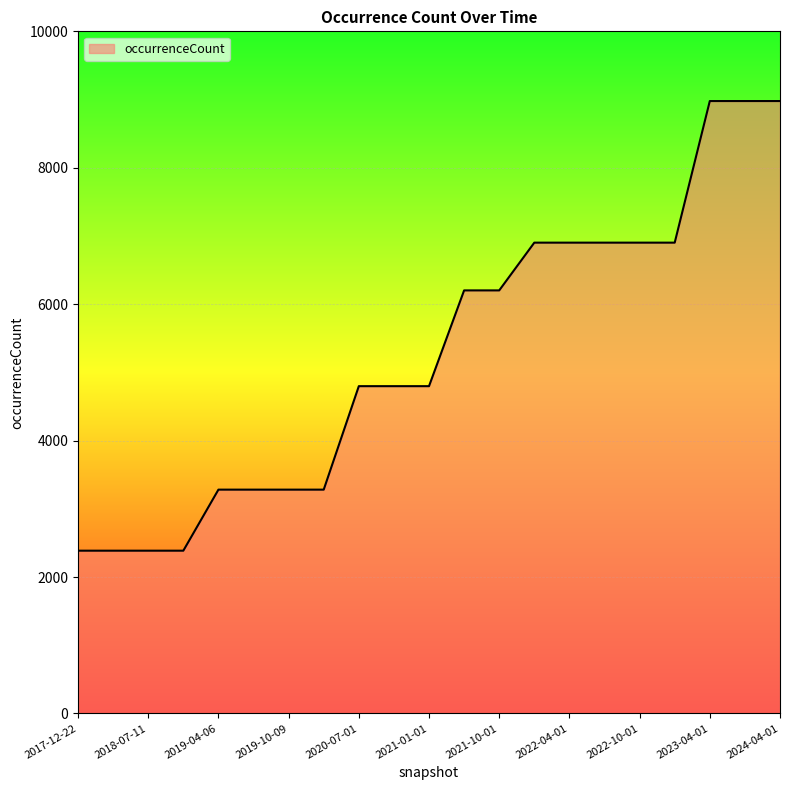

What is the smallest value displayed?

2386